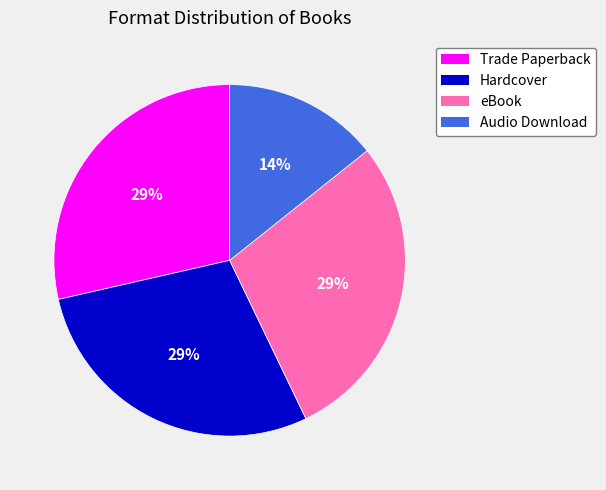

Does eBook account for over 50% of the chart?

No